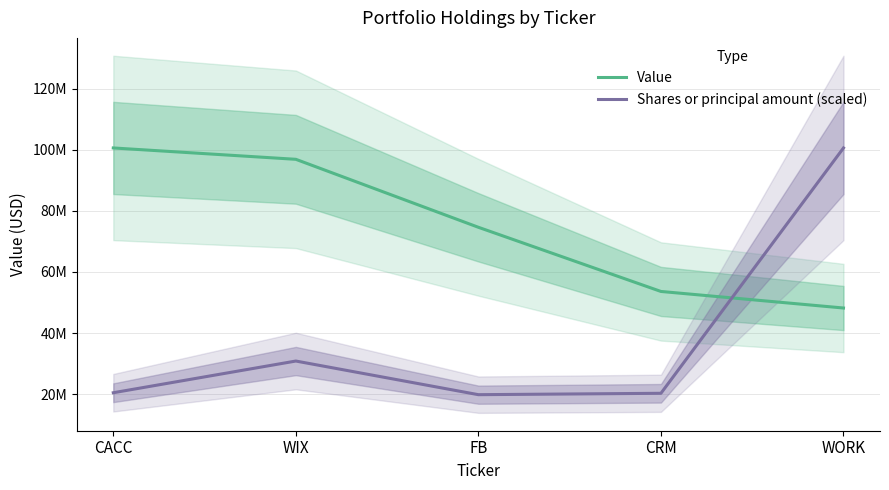

What is the value of the Shares or principal amount (scaled) point at the 4th from the left?

20292370.5